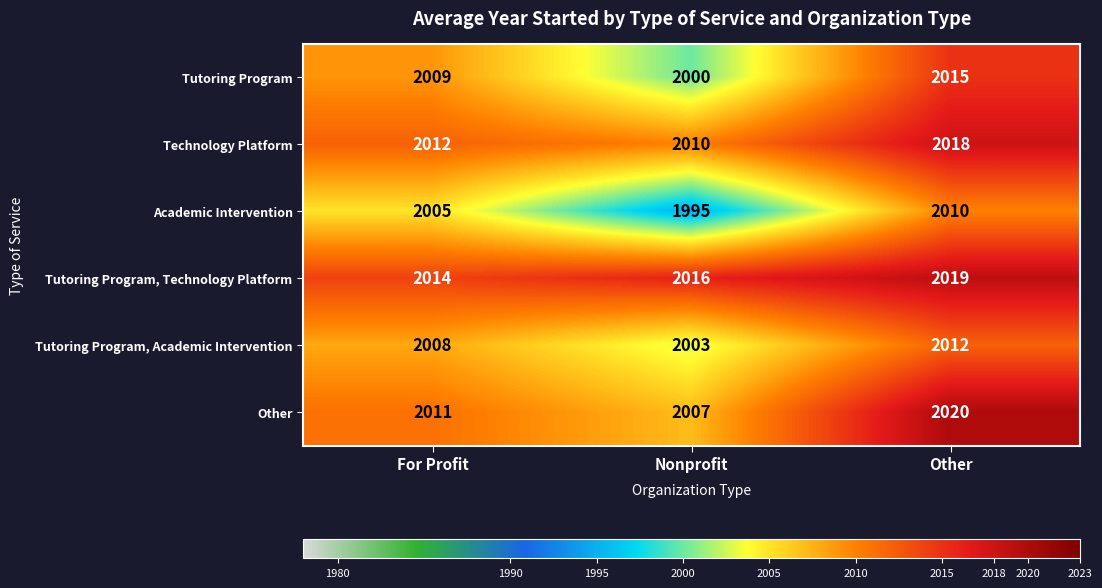

True or false: Tutoring Program, Technology Platform has a value of 2014 at For Profit.

True